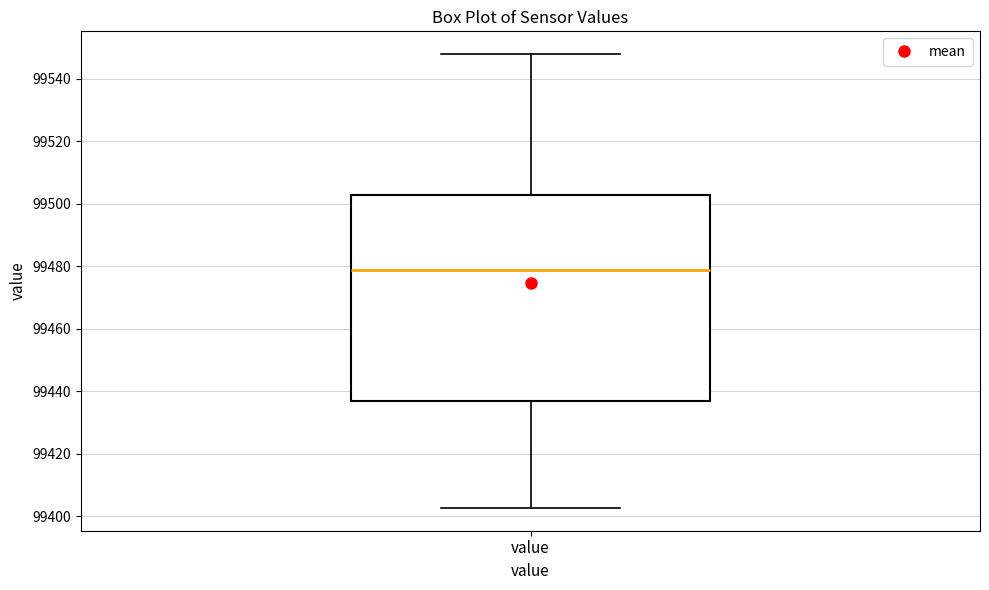

Read this box plot against the y-axis: the position of the median line, the range covered by the box, and the ends of both whiskers. The values are not printed on the chart, so give them approximately, as read against the axis.

median 99478, box 99438 to 99502, whiskers 99402 to 99548